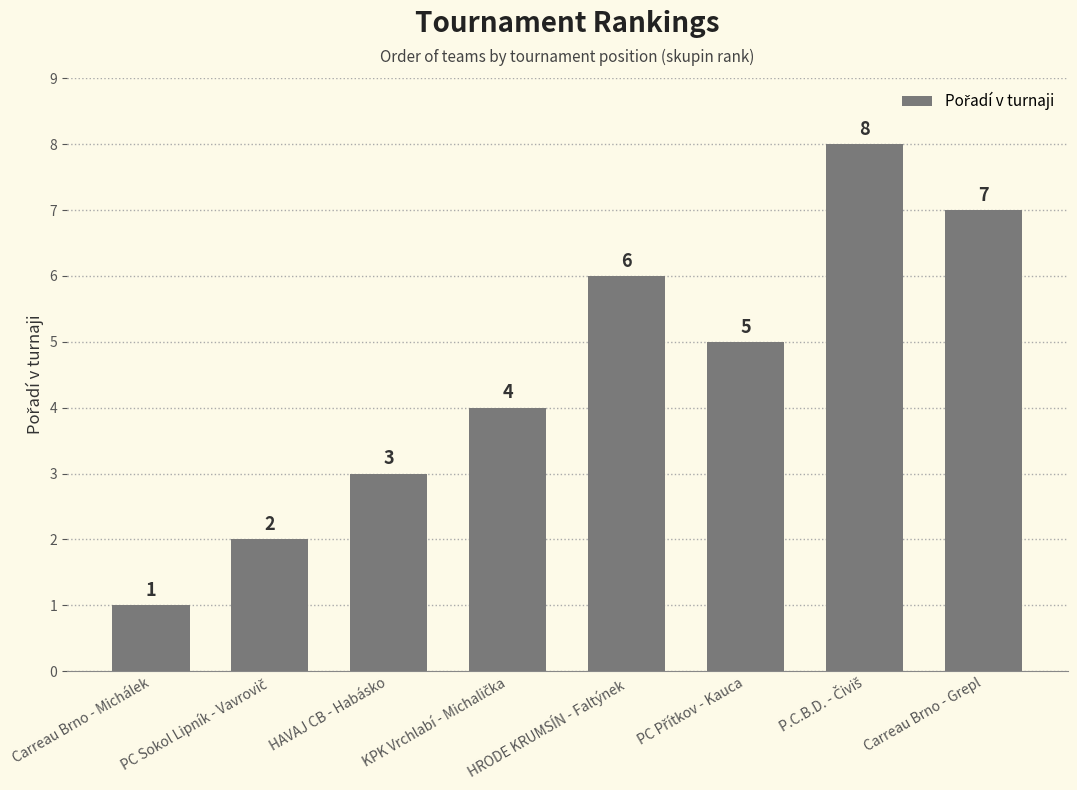

Reading left to right, list all the values displayed in this chart.

1	2	3	4	6	5	8	7